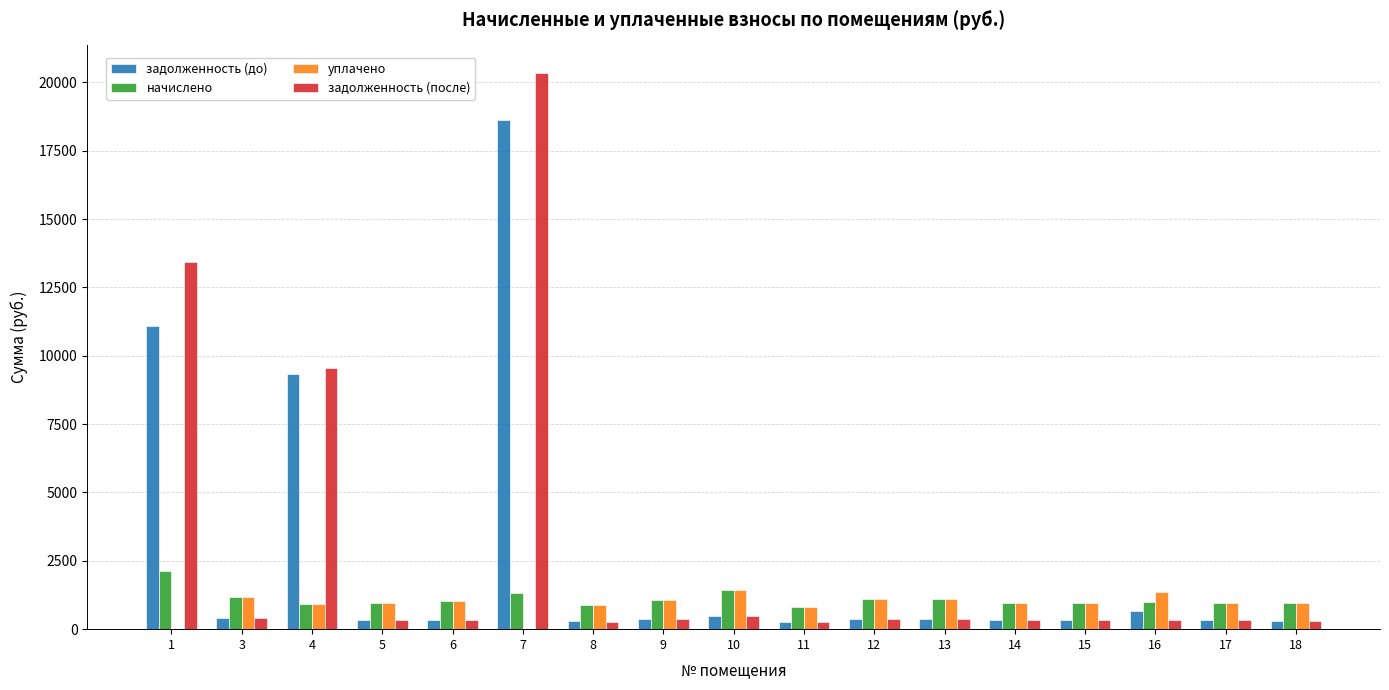

The value of задолженность (до) at 10 is 476.6. True or false?

True